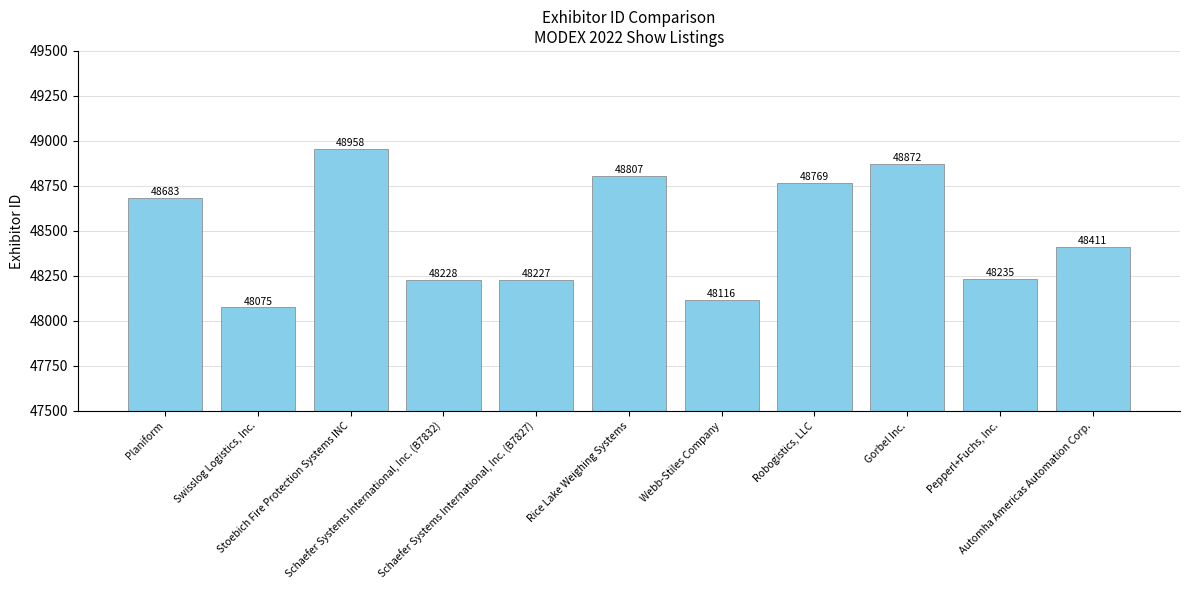

What is the minimum value shown in the chart?

48075